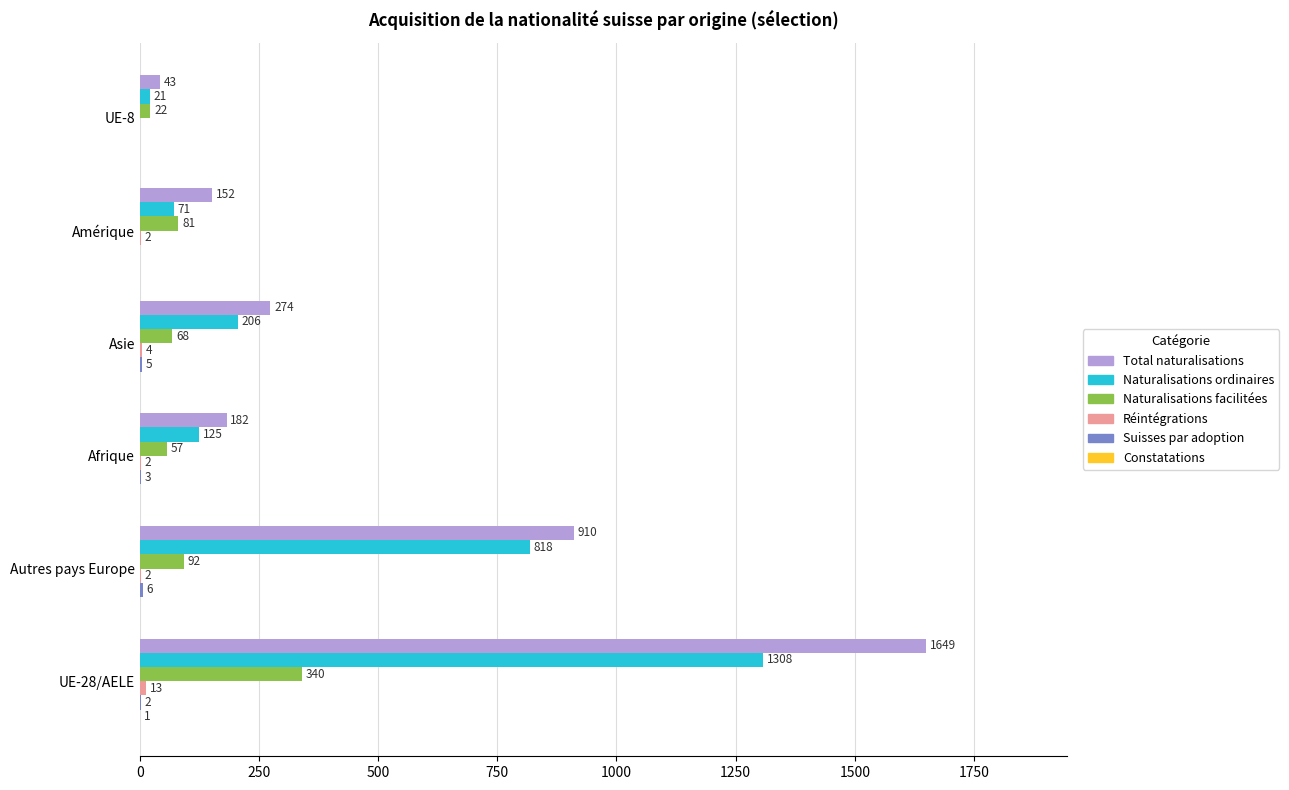

What is the sum of all Naturalisations facilitées values?

660